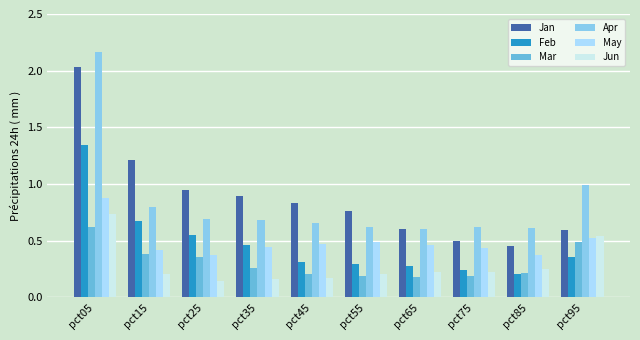

At which category is the sum across all series the highest?

pct05